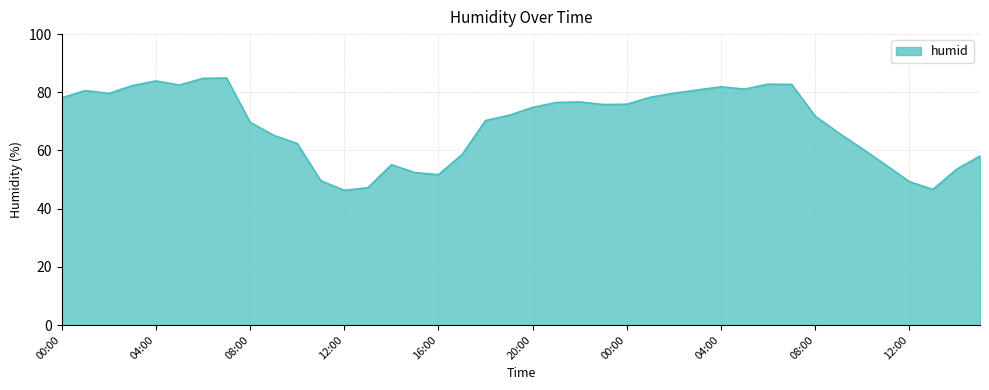

What is the smallest value displayed?

46.3